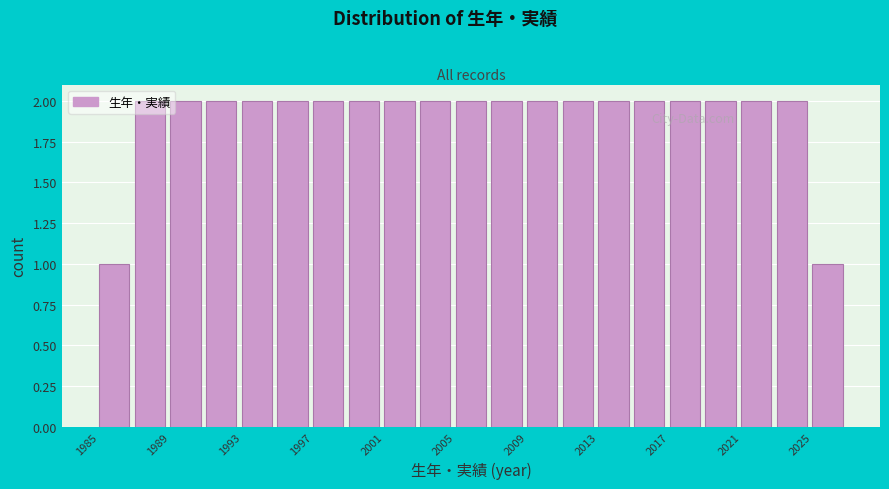

Reading left to right, list every bar in this chart as the range it spans on the x-axis followed by its height. The values are not printed on the chart, so give them approximately, as read against the axis.

1985 to 1987: 1
1987 to 1989: 2
1989 to 1991: 2
1991 to 1993: 2
1993 to 1995: 2
1995 to 1997: 2
1997 to 1999: 2
1999 to 2001: 2
2001 to 2003: 2
2003 to 2005: 2
2005 to 2007: 2
2007 to 2009: 2
2009 to 2011: 2
2011 to 2013: 2
2013 to 2015: 2
2015 to 2017: 2
2017 to 2019: 2
2019 to 2021: 2
2021 to 2023: 2
2023 to 2025: 2
2025 to 2027: 1